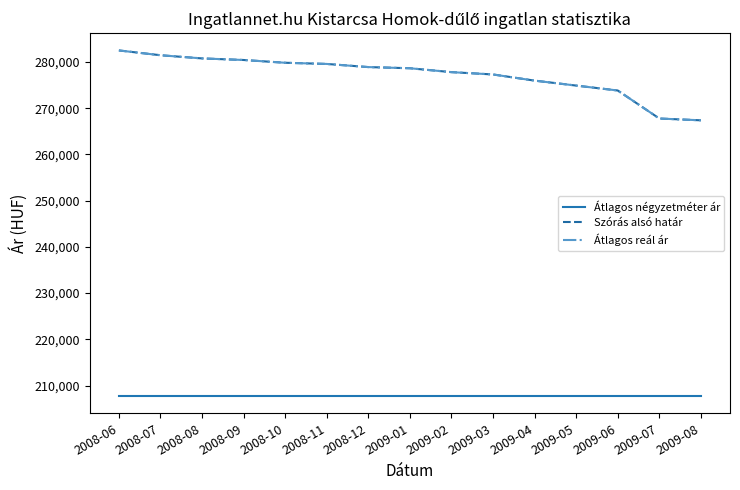

At how many categories does at least one series exceed 273470?

13